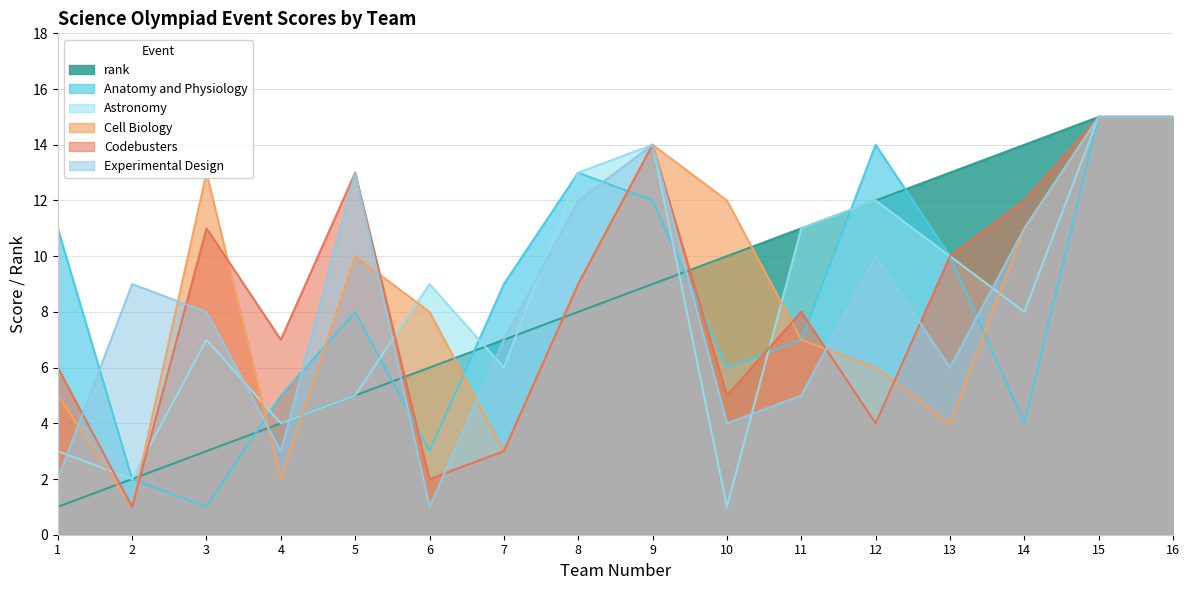

Rank the series by their maximum value, from lowest to highest.

rank, Anatomy and Physiology, Astronomy, Cell Biology, Codebusters, Experimental Design